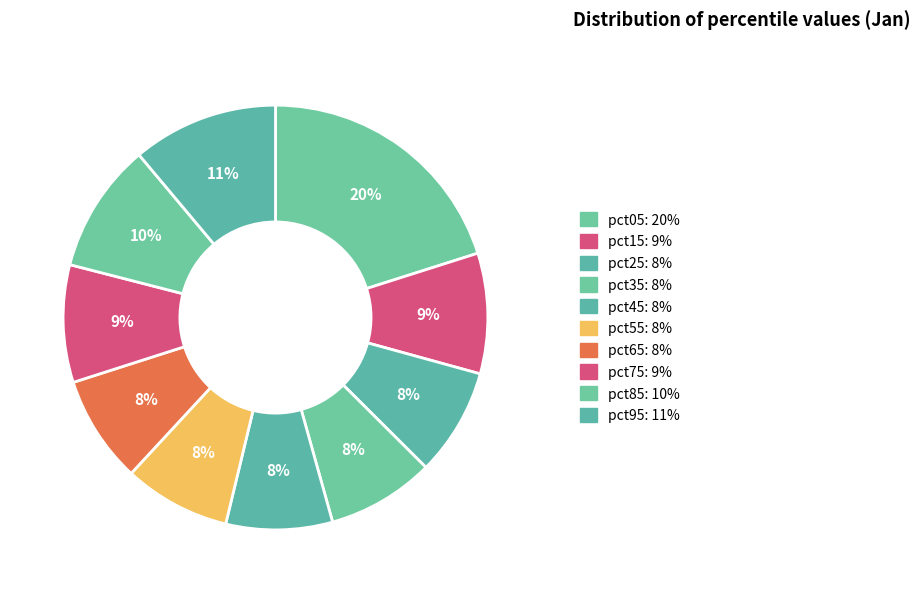

Which slice is the smallest?

pct45